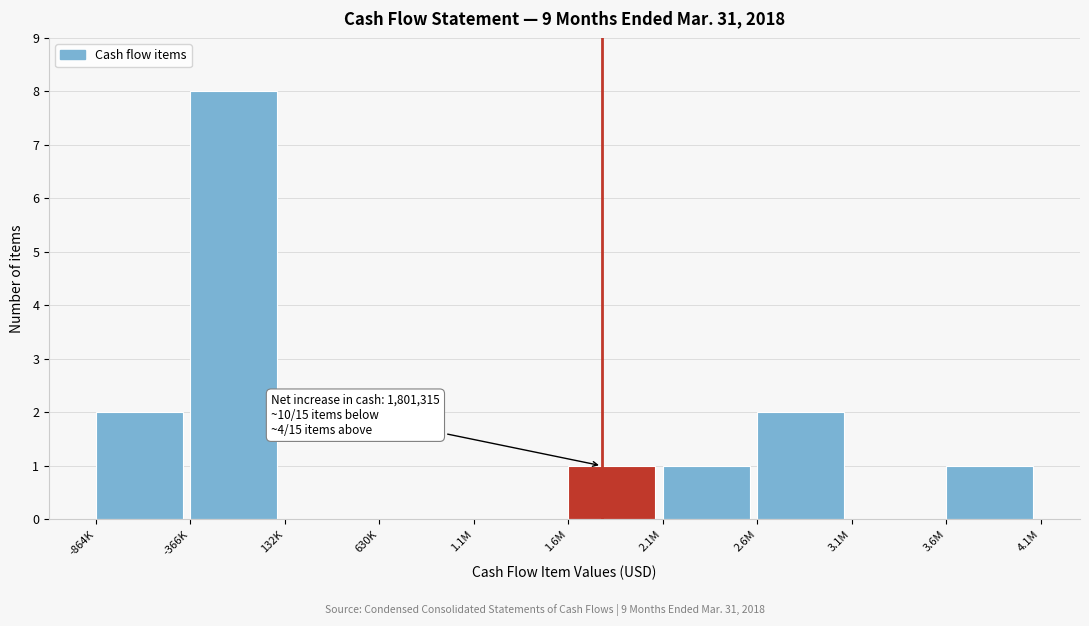

Reading right to left, list all the values displayed in this chart.

3.6M=1	3.1M=0	2.6M=2	2.1M=1	1.6M=1	1.1M=0	630K=0	132K=0	-366K=8	-864K=2